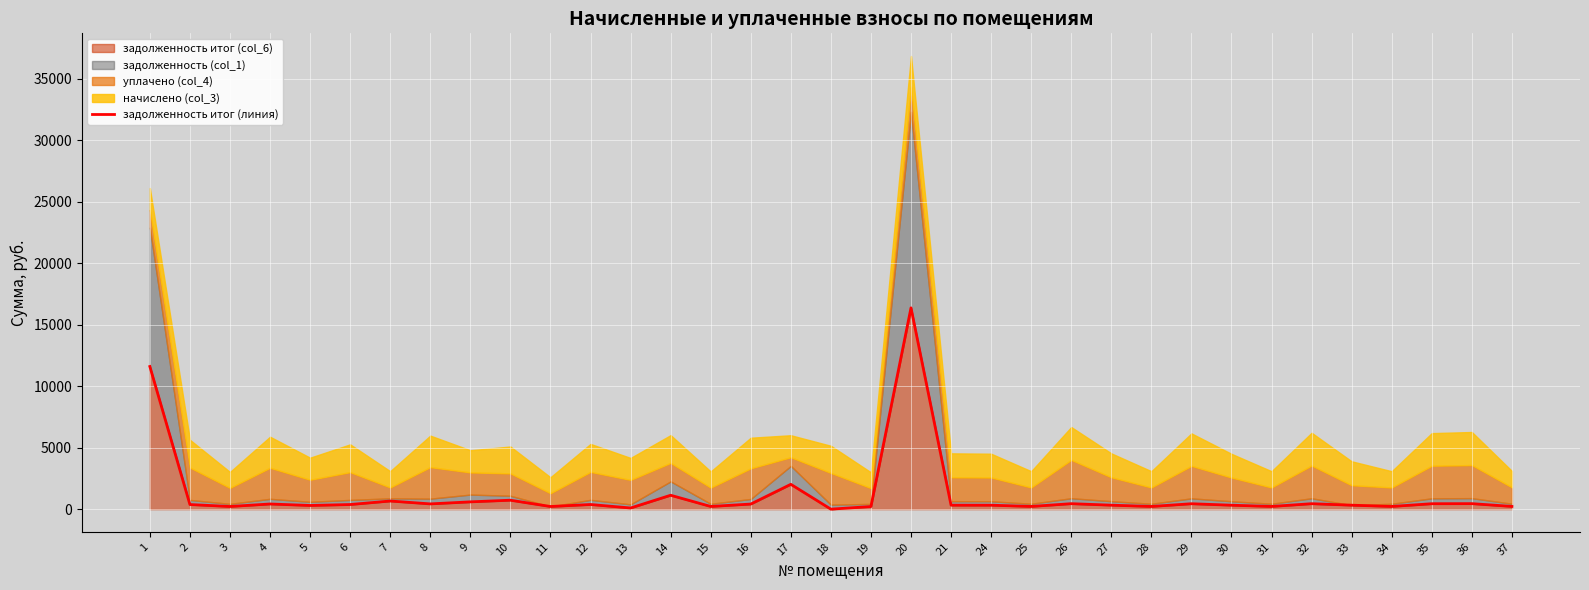

What is the value of the 25th point from the left?

324.0